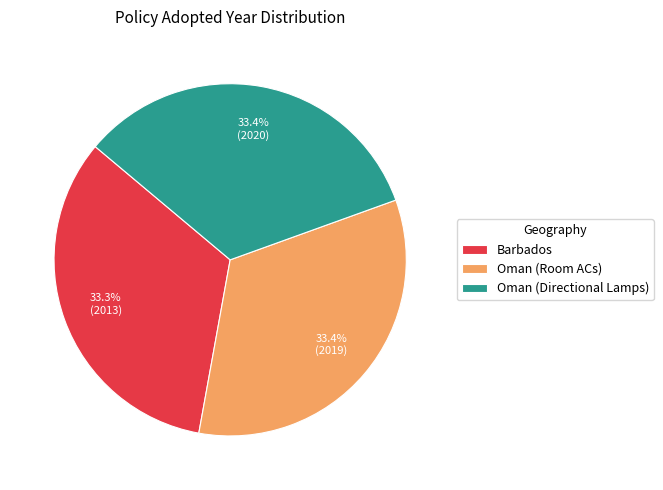

Count the number of slices in the pie.

3